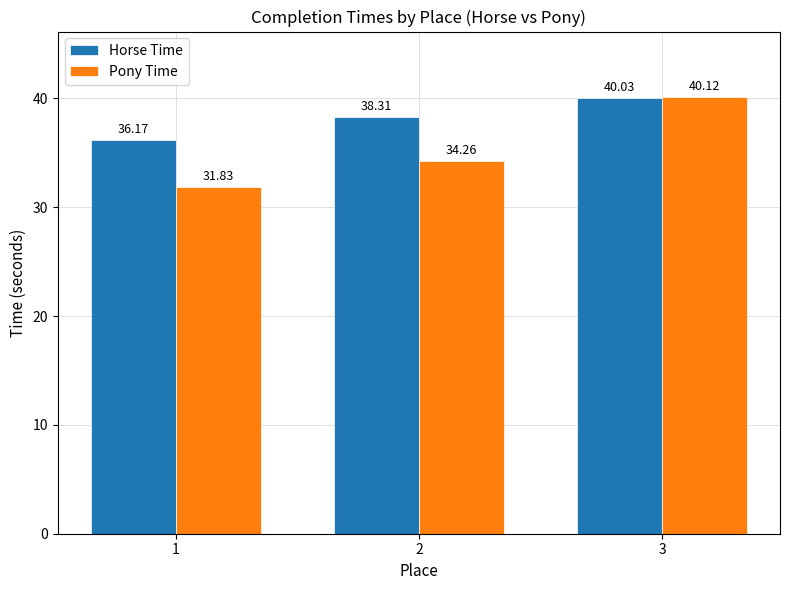

What is the approximate value of Pony Time at 3?

40.1